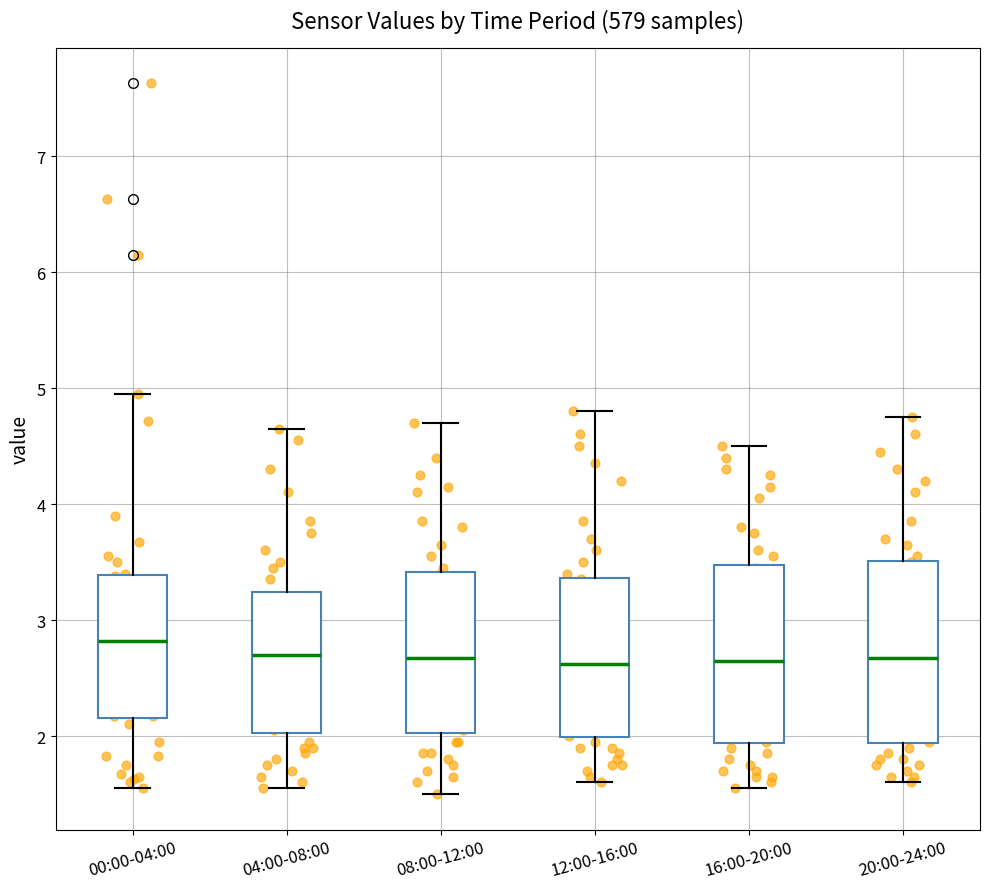

Reading left to right, read every box against the y-axis: the position of its median line, the range the box covers, and the ends of its whiskers. The values are not printed on the chart, so give them approximately, as read against the axis.

00:00-04:00: median 2.8, box 2.2 to 3.4, whiskers 1.6 to 5.0
04:00-08:00: median 2.7, box 2.0 to 3.2, whiskers 1.6 to 4.7
08:00-12:00: median 2.7, box 2.0 to 3.4, whiskers 1.5 to 4.7
12:00-16:00: median 2.6, box 2.0 to 3.4, whiskers 1.6 to 4.8
16:00-20:00: median 2.7, box 1.9 to 3.5, whiskers 1.6 to 4.5
20:00-24:00: median 2.7, box 1.9 to 3.5, whiskers 1.6 to 4.8